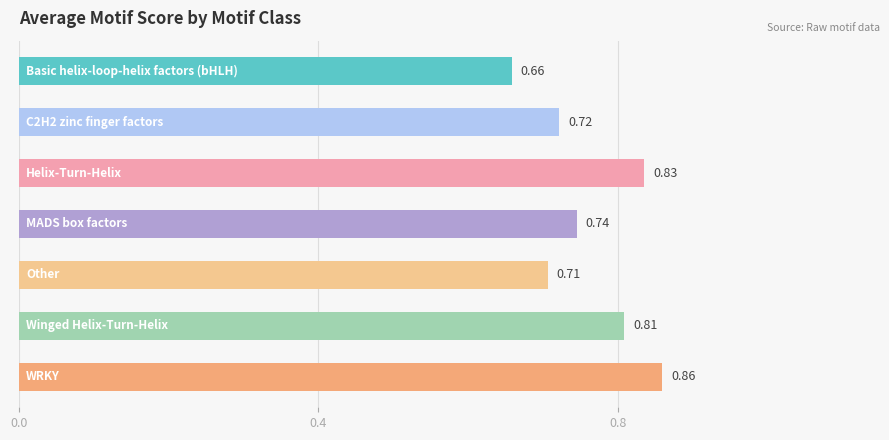

Are the bars grouped side by side (vs. stacked)?

No